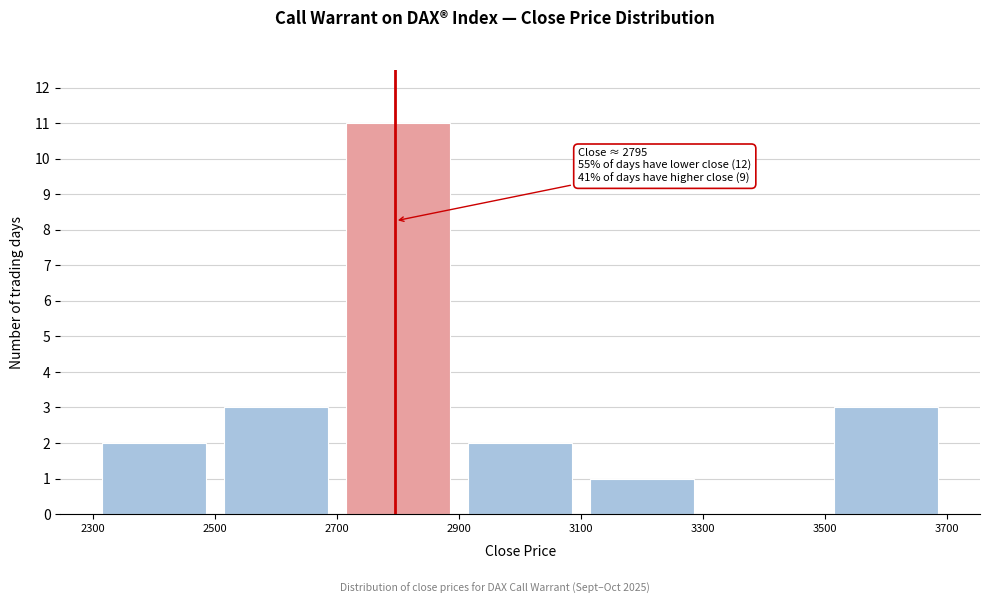

Over which range of the x-axis is the bar tallest?

2700 to 2900